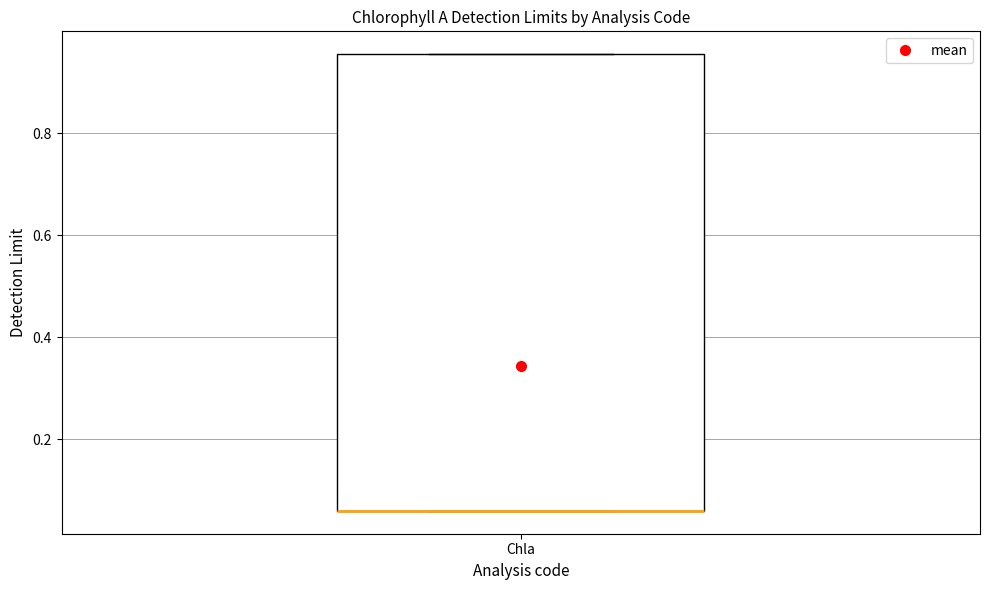

Transcribe this box plot: give where the median line is, the range the box spans, and where the two whiskers end, as read against the y-axis. The values are not printed on the chart, so give them approximately, as read against the axis.

median 0.06 (drawn on the box's lower edge), box 0.06 to 0.96, whiskers 0.06 to 0.96